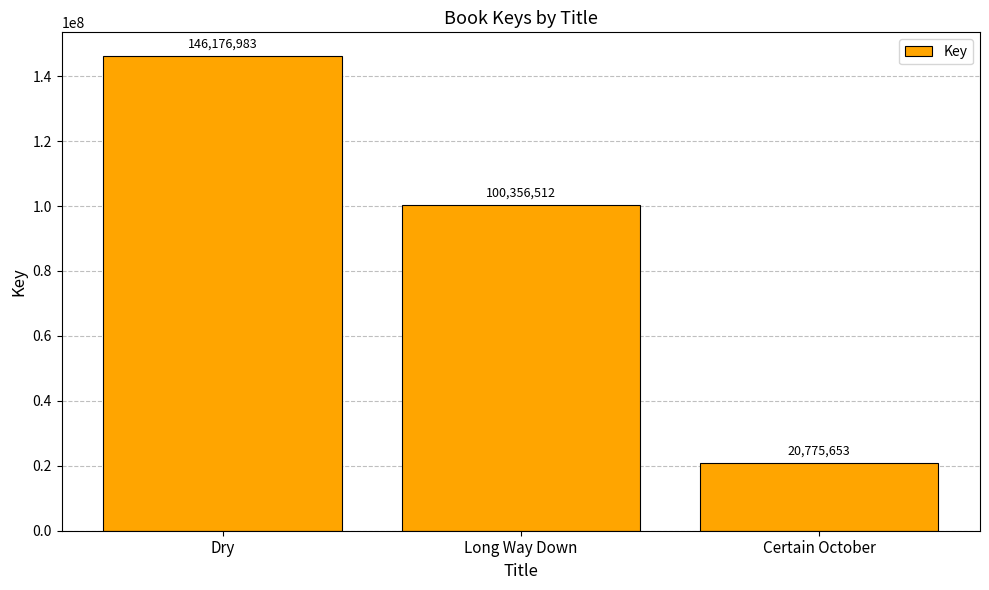

Is it true that the value at Long Way Down is 137624987?

False